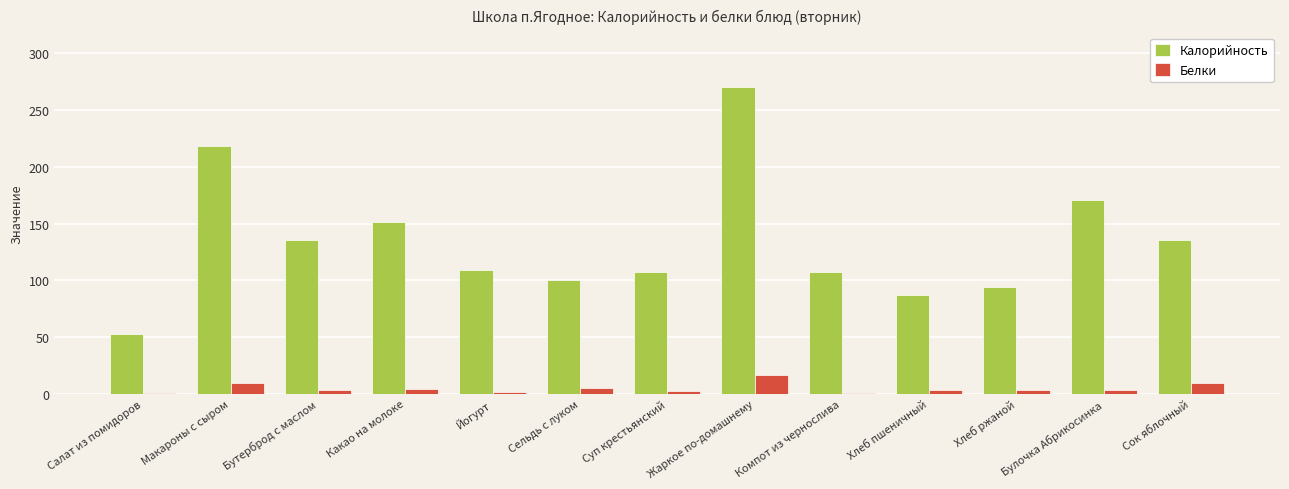

What is the greatest value displayed?

270.0